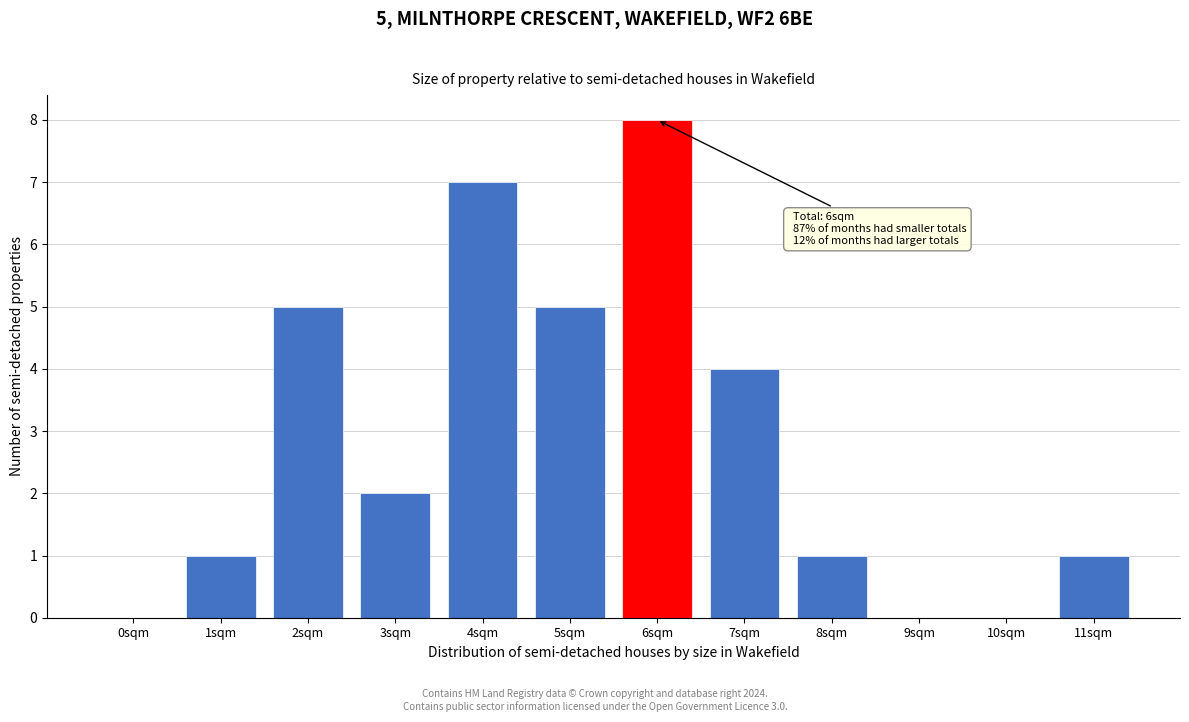

Reading right to left, list all the values displayed in this chart.

11sqm=1	10sqm=0	9sqm=0	8sqm=1	7sqm=4	6sqm=8	5sqm=5	4sqm=7	3sqm=2	2sqm=5	1sqm=1	0sqm=0